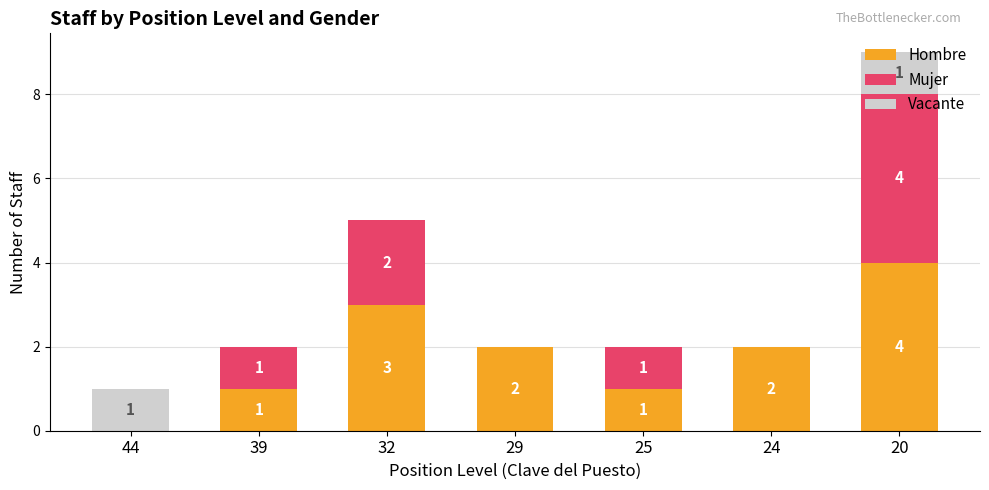

How many series are shown in this chart?

3